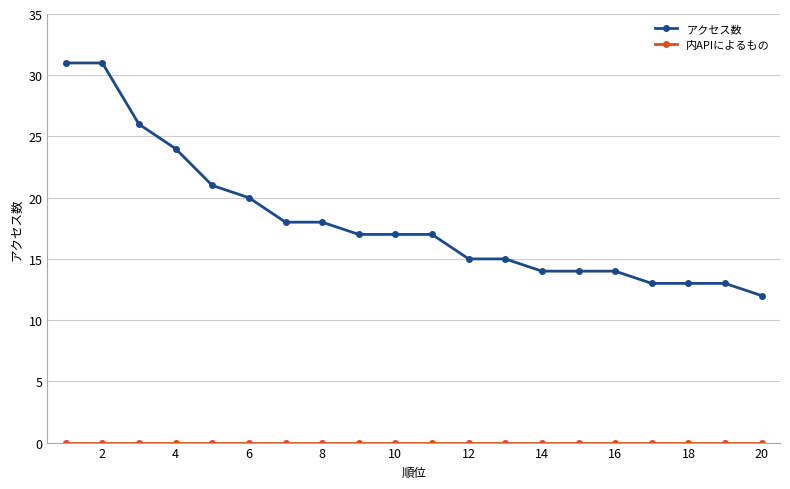

How many data points does each series have?

20